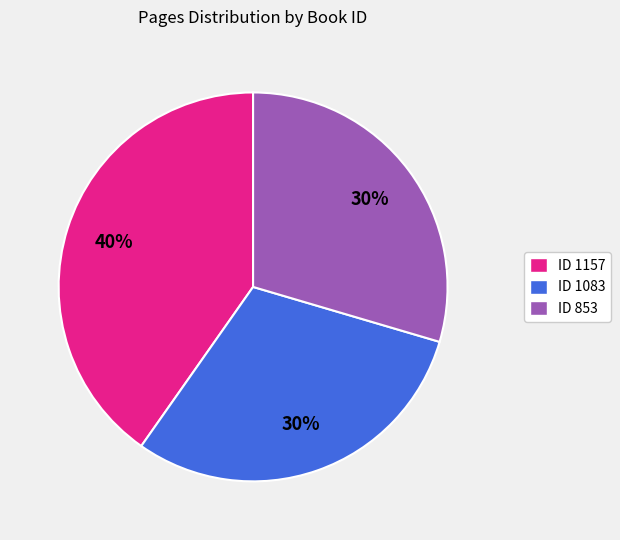

To the nearest percent, what is the average slice percentage?

33%